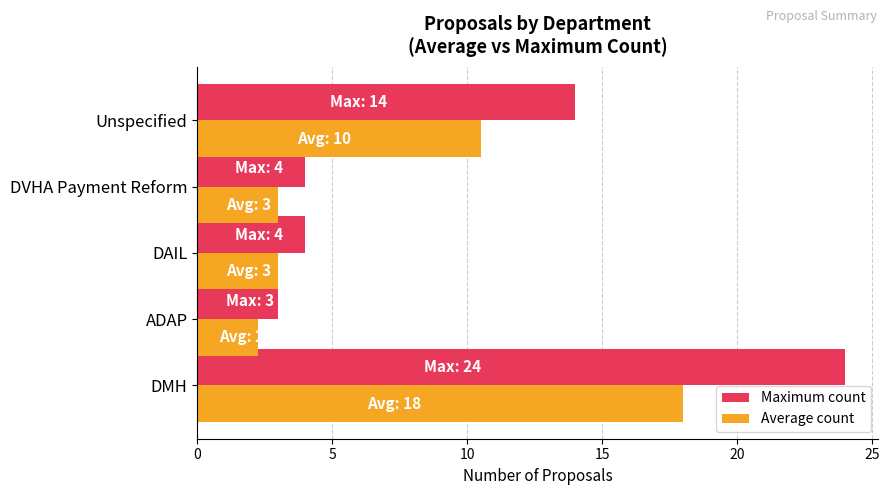

Which category has the lowest value in the Maximum count series?

ADAP